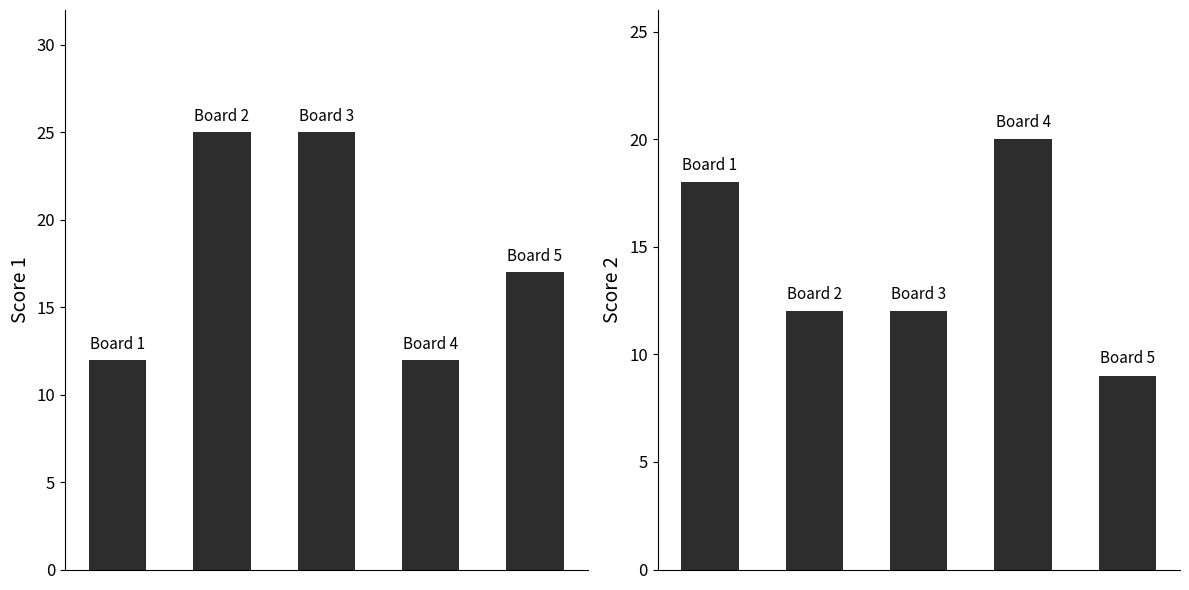

What is the value of the Score 1 bar at the 3rd from the left?

25